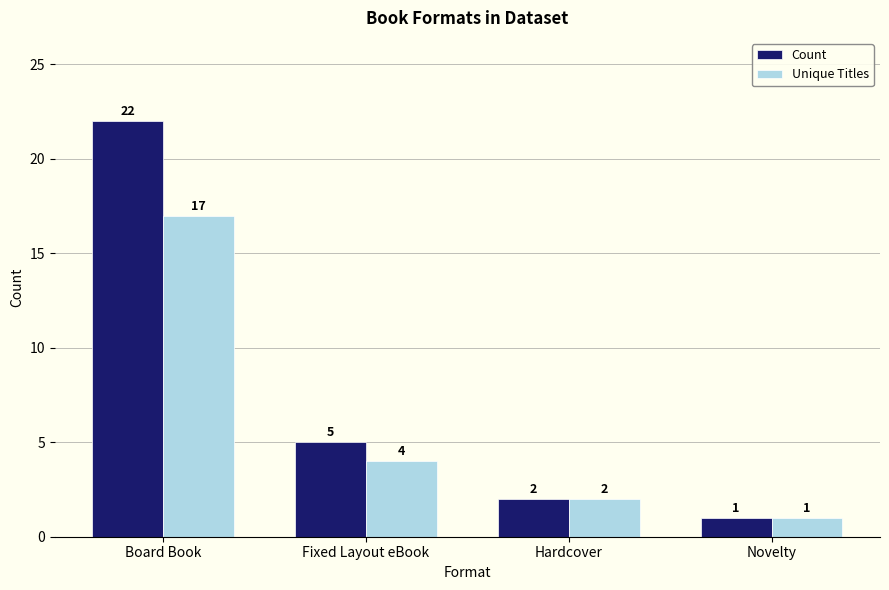

What position from the left is Novelty?

4